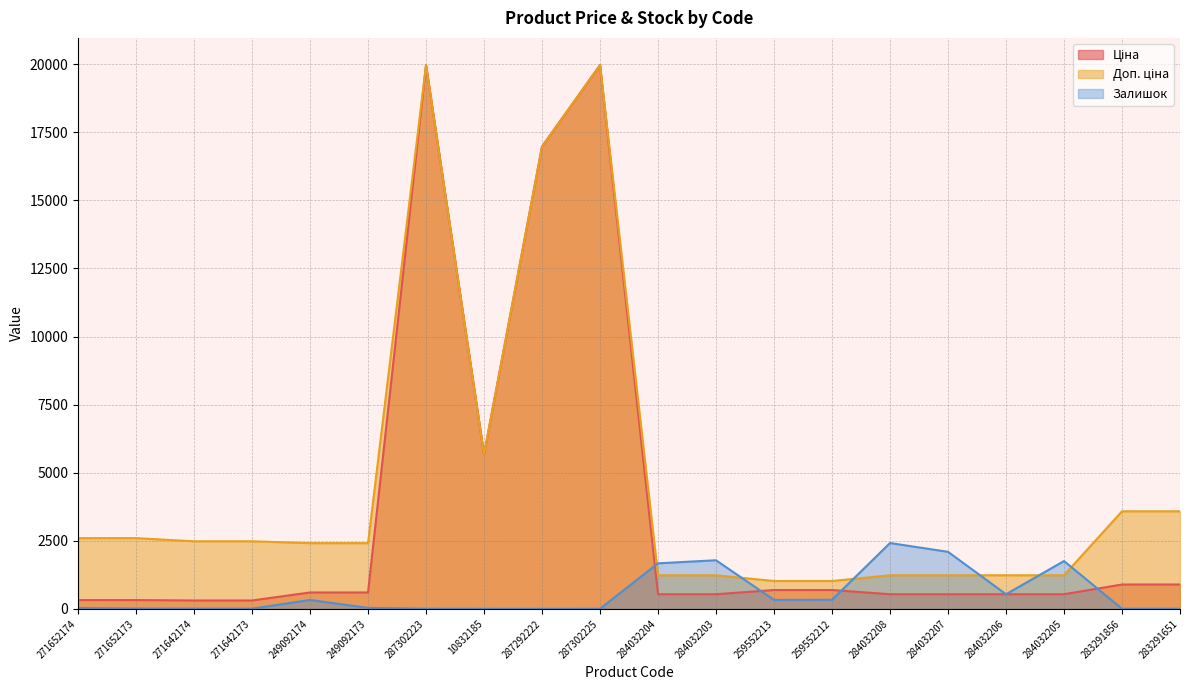

What is the highest value of the Залишок series?

2419.0